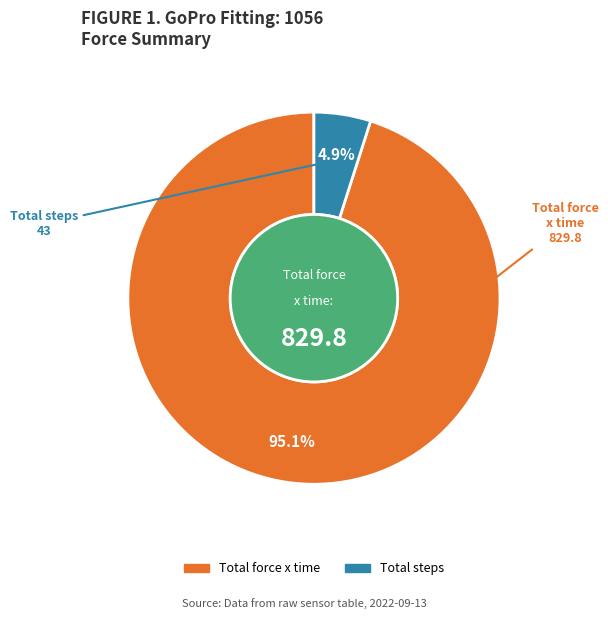

Which has a higher value, Total steps or Total force x time?

Total force x time